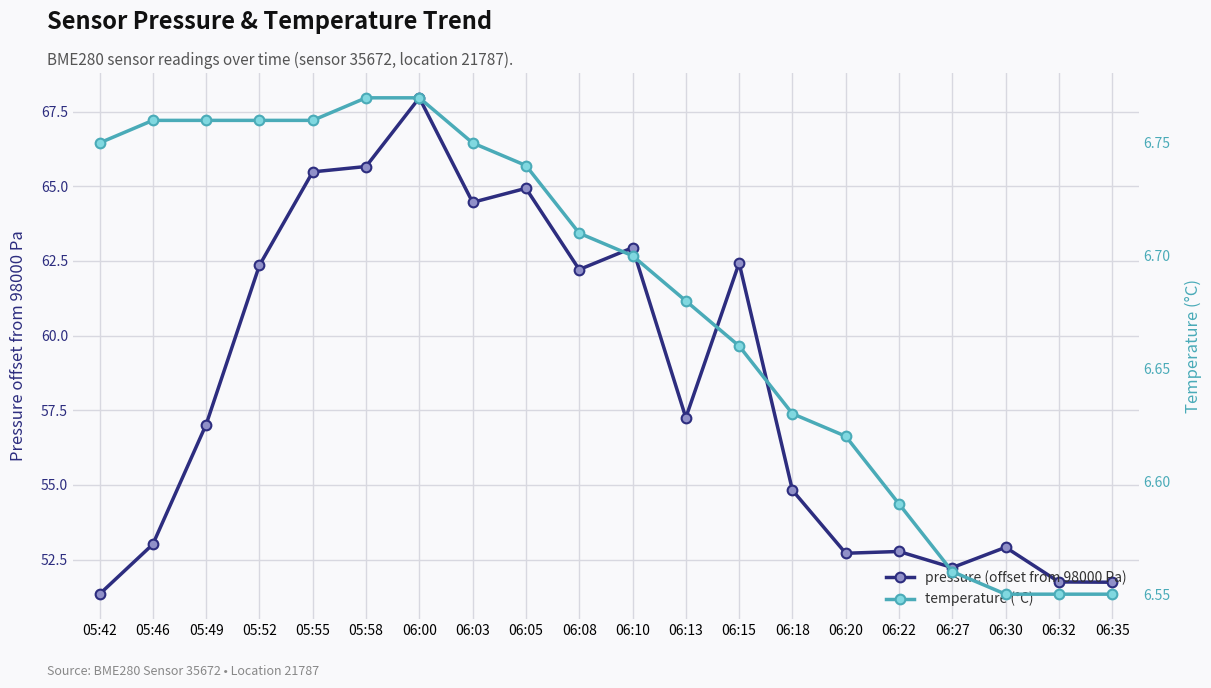

What value does the temperature series have at 06:20?

6.6